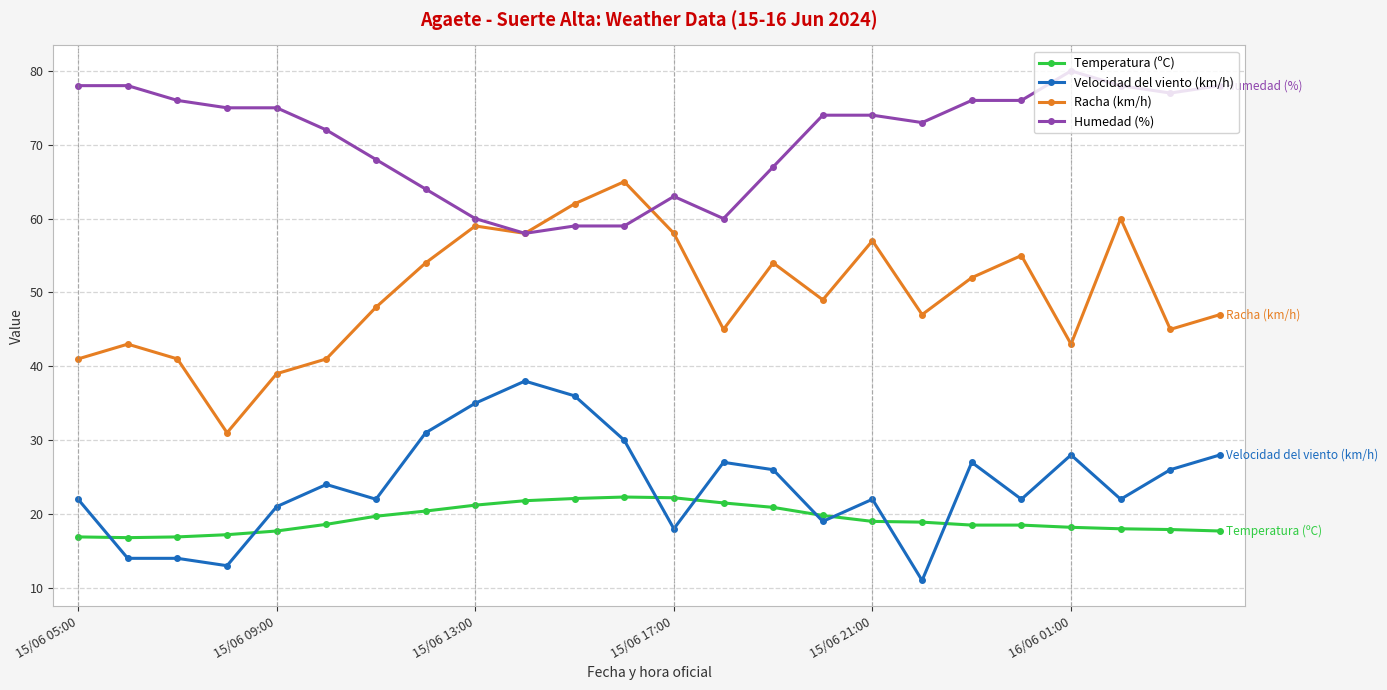

True or false: Humedad (%) and Temperatura (ºC) intersect in this chart.

False